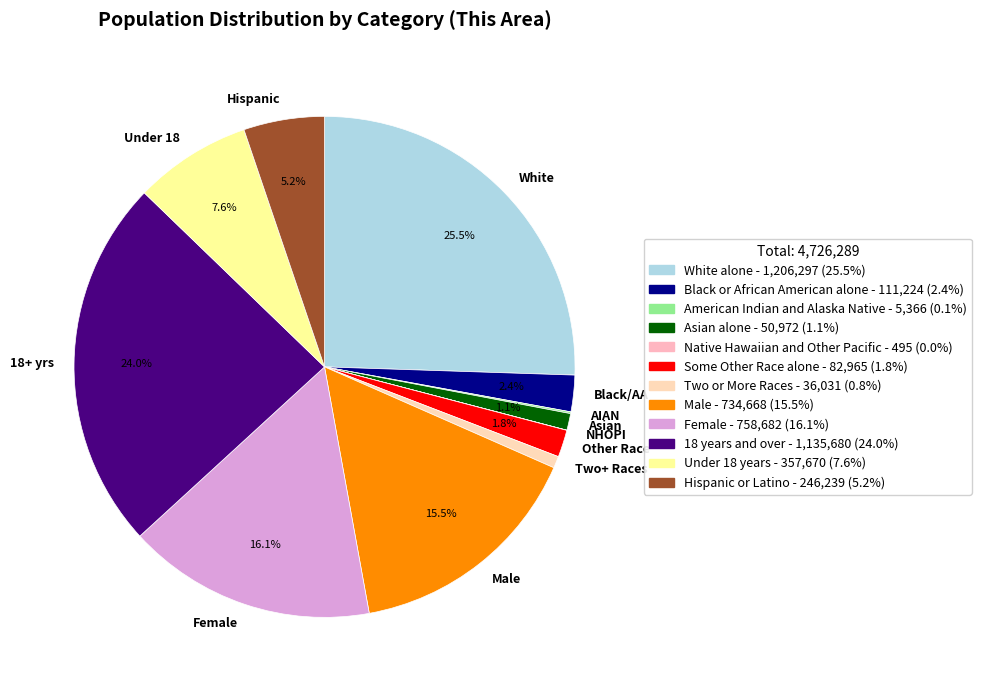

What percentage do Hispanic and Asian together represent?

6.3%